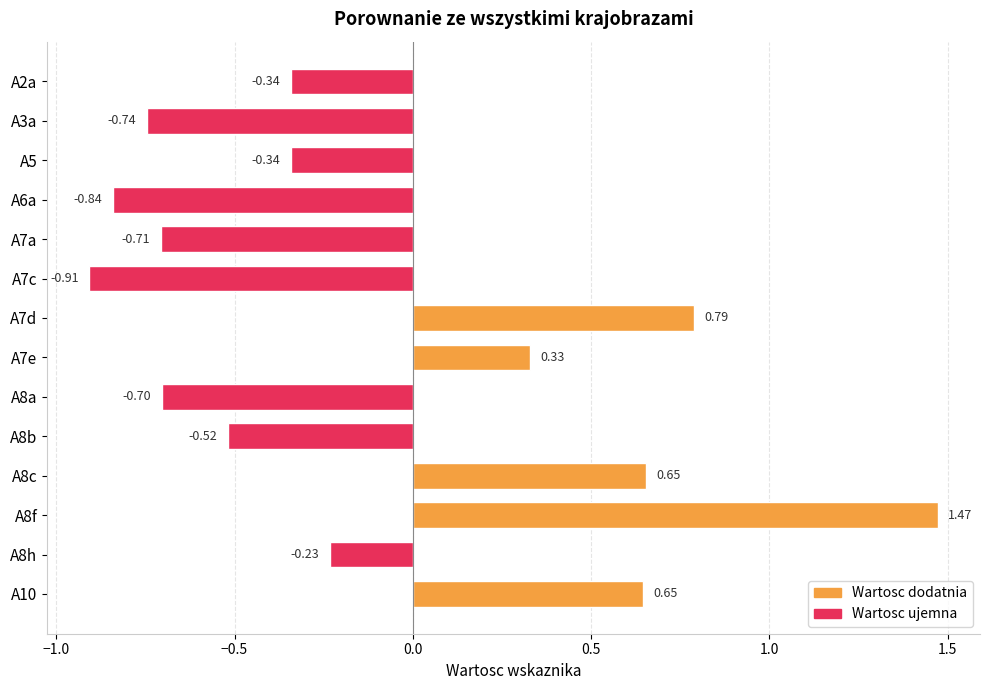

What is the difference between the second highest and second lowest values?

1.6